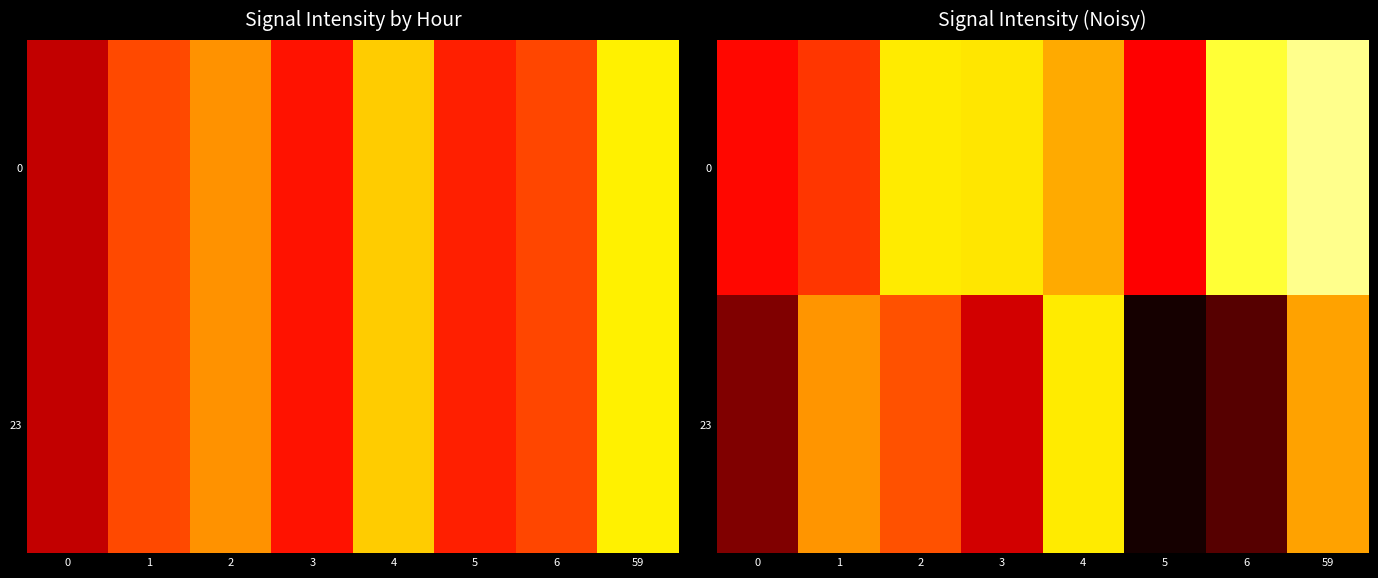

What is the sum of the 0 values at 2 and 0?

-217.8